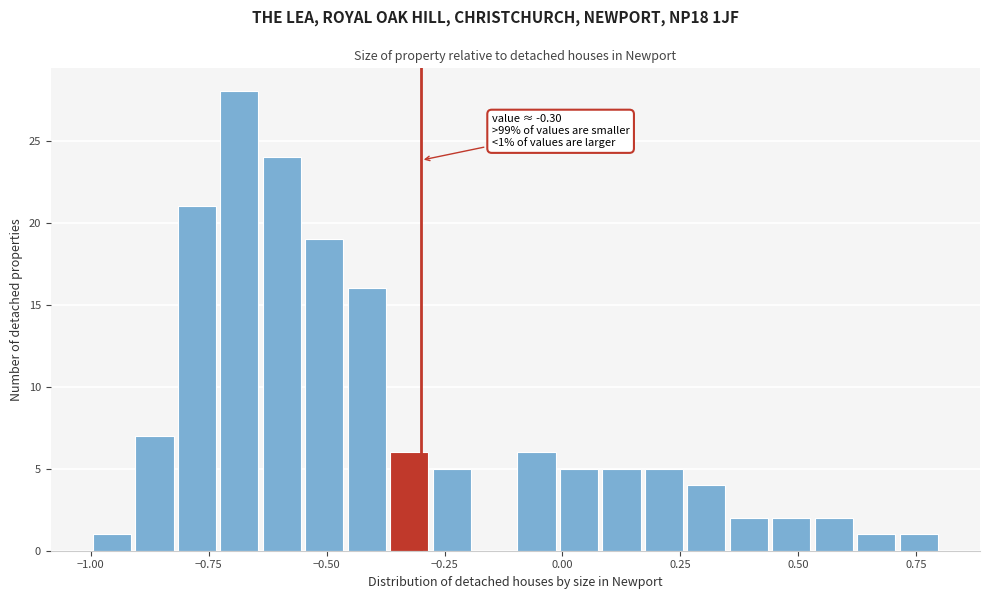

Read against the x-axis, roughly where is the centre of the tallest bar?

-0.70